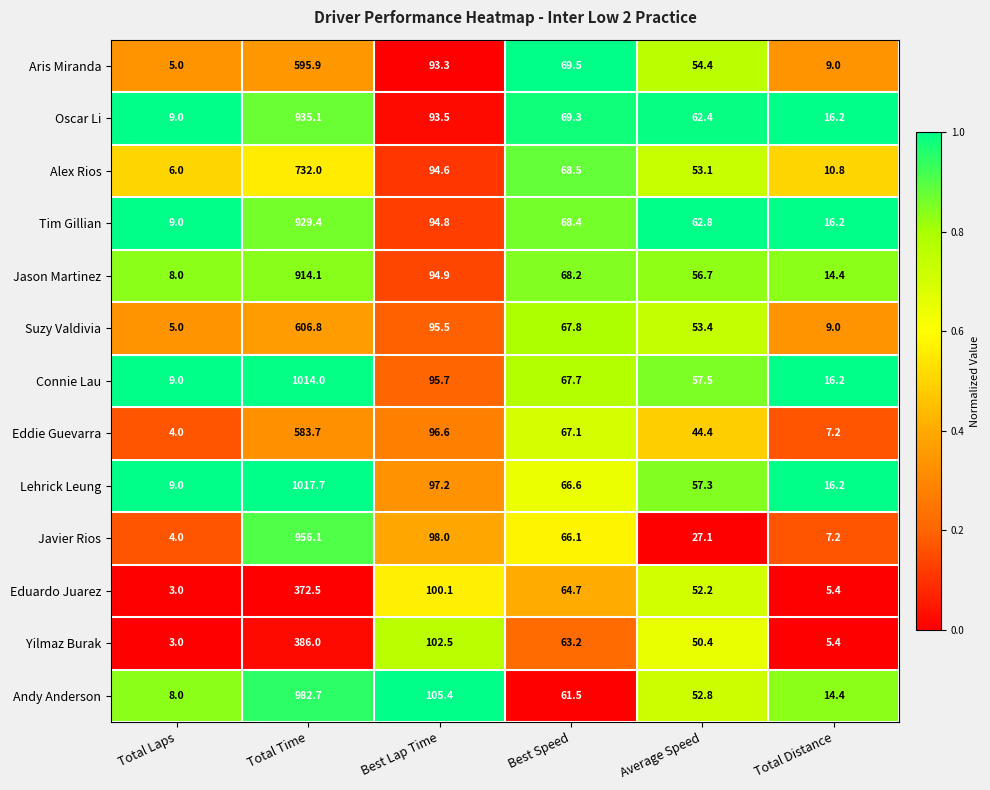

How many series are shown in this chart?

13